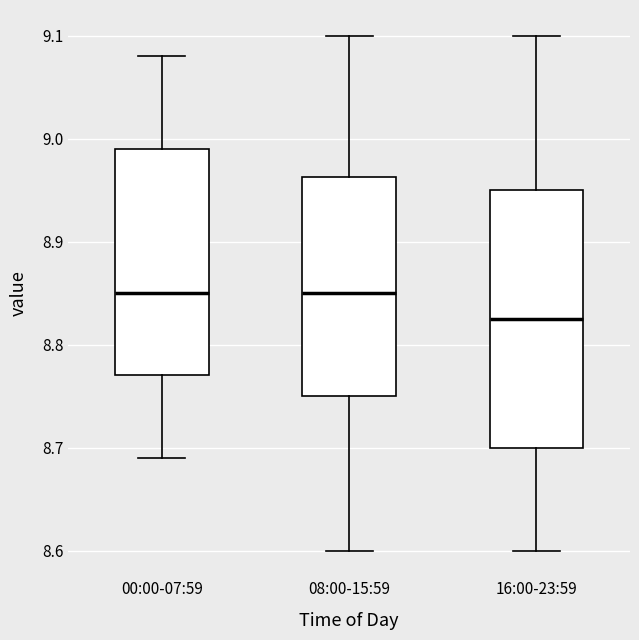

Reading left to right, transcribe this box plot: for each box, give where its median line is, the range the box spans, and where its two whiskers end, as read against the y-axis. The values are not printed on the chart, so give them approximately, as read against the axis.

00:00-07:59: median 8.85, box 8.77 to 8.99, whiskers 8.69 to 9.08
08:00-15:59: median 8.85, box 8.75 to 8.96, whiskers 8.60 to 9.10
16:00-23:59: median 8.83, box 8.70 to 8.95, whiskers 8.60 to 9.10